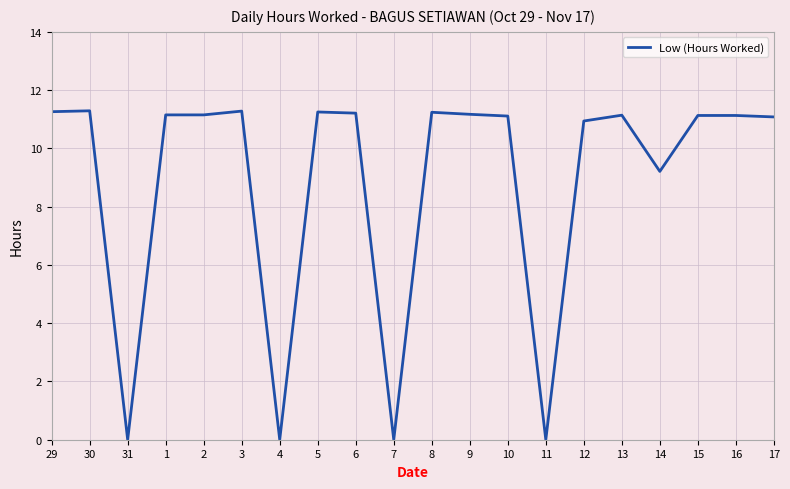

What is the greatest value displayed?

11.3